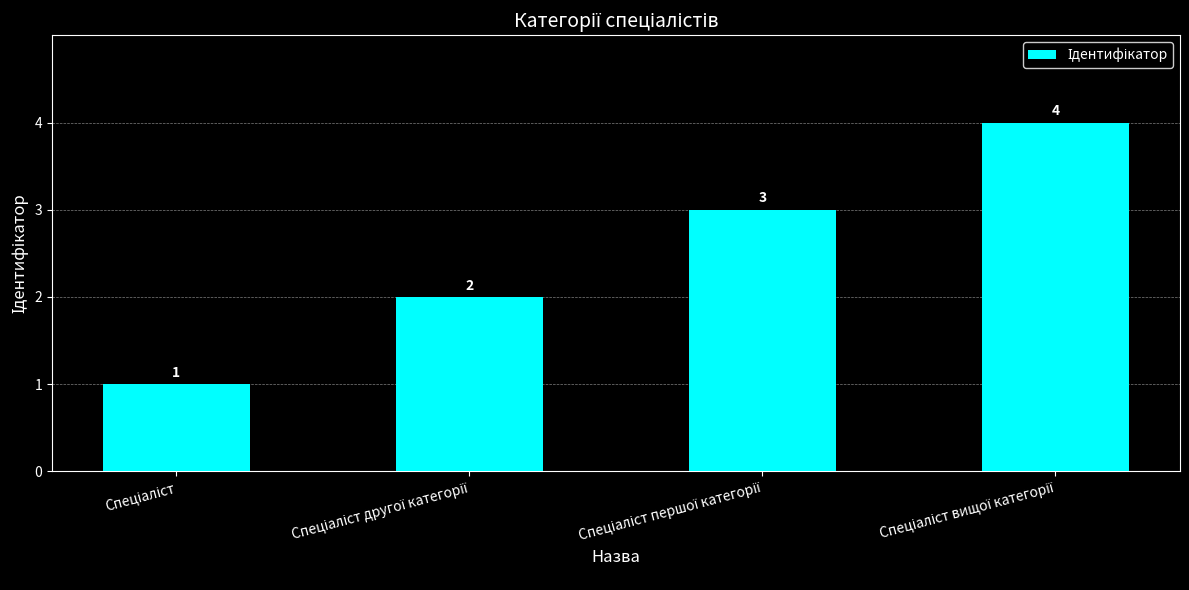

What is the value of the 4th bar from the left?

4